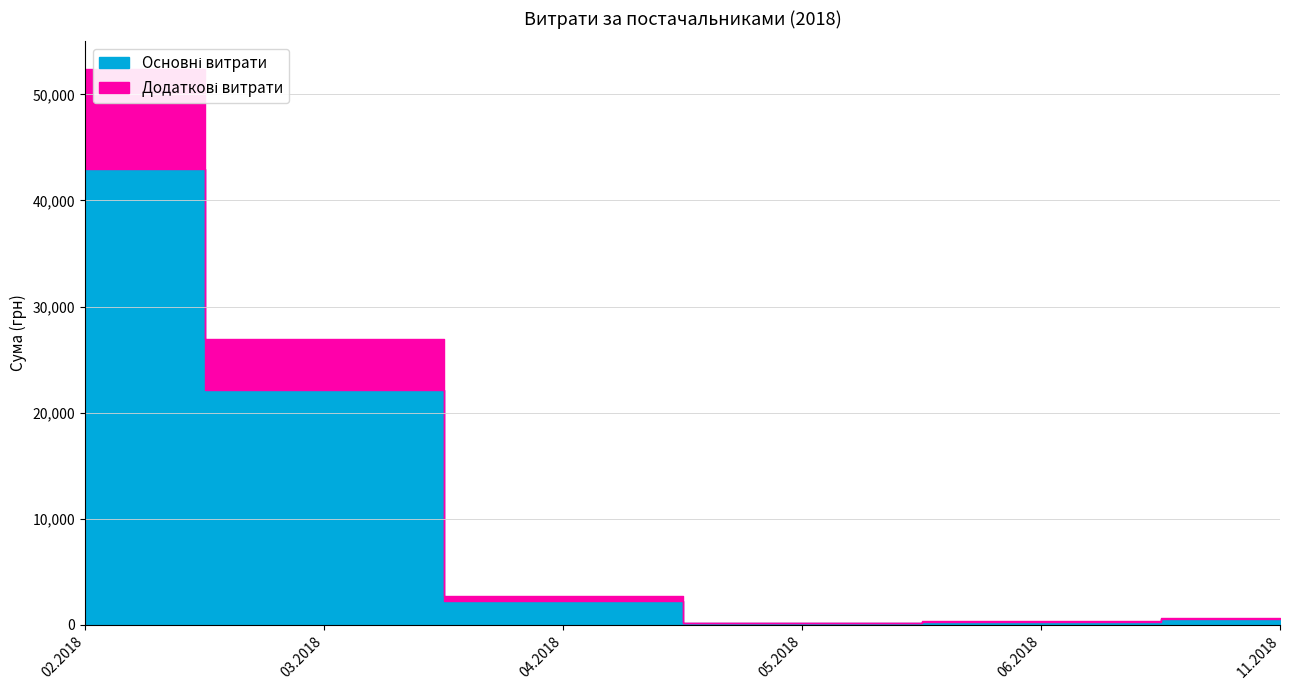

Which has a higher value, 14.02.2018 or 14.02.2018?

14.02.2018